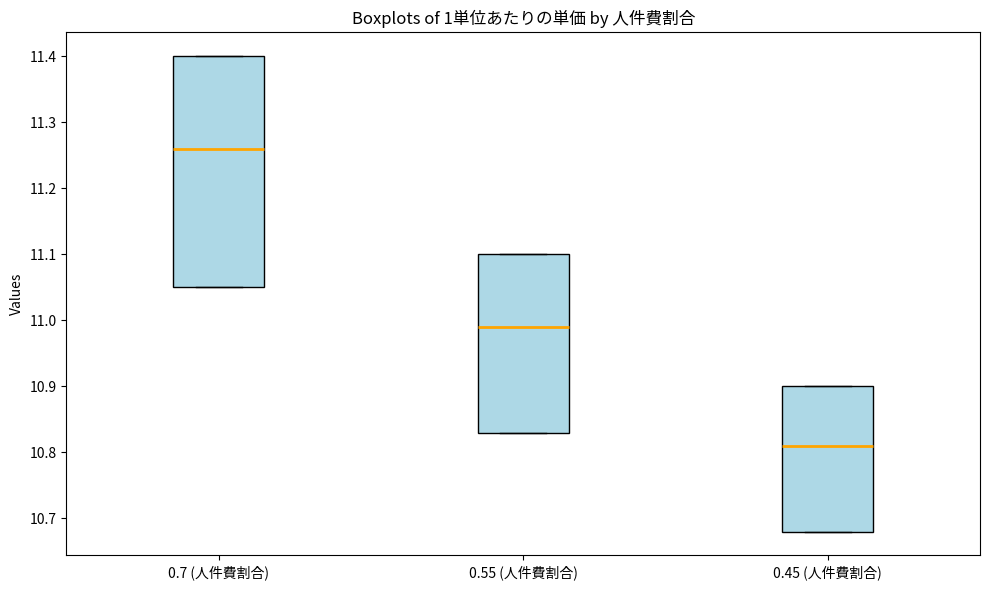

Reading left to right, transcribe this box plot: for each box, give where its median line is, the range the box spans, and where its two whiskers end, as read against the y-axis. The values are not printed on the chart, so give them approximately, as read against the axis.

0.7 (人件費割合): median 11.26, box 11.05 to 11.40, whiskers 11.05 to 11.40
0.55 (人件費割合): median 10.99, box 10.83 to 11.10, whiskers 10.83 to 11.10
0.45 (人件費割合): median 10.81, box 10.68 to 10.90, whiskers 10.68 to 10.90